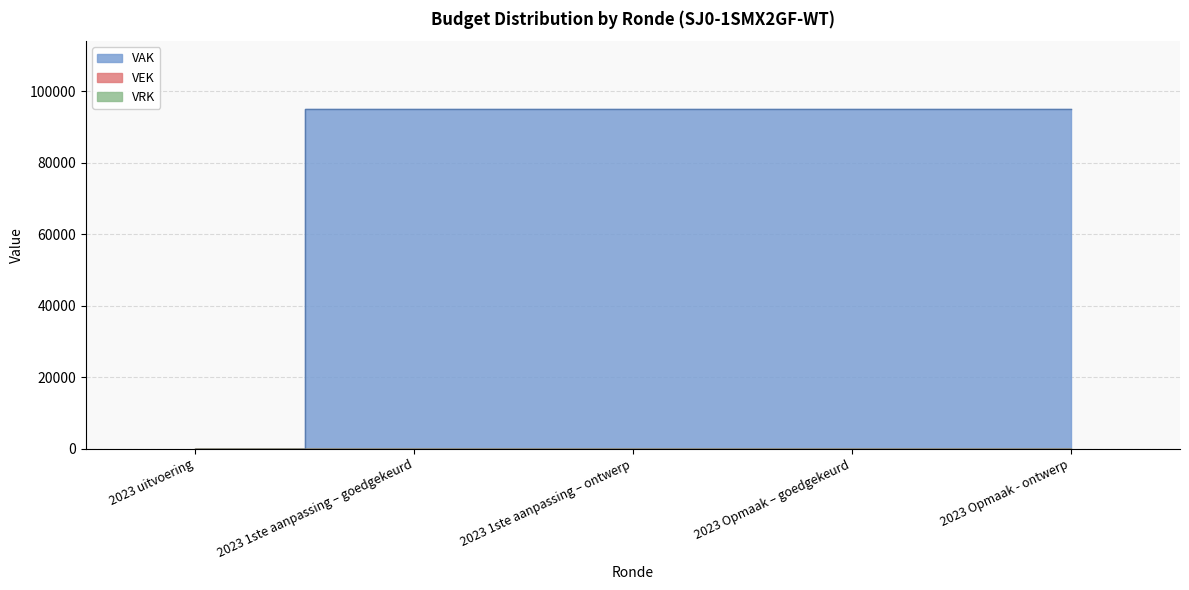

What are all the series names shown in the legend?

VAK, VEK, VRK